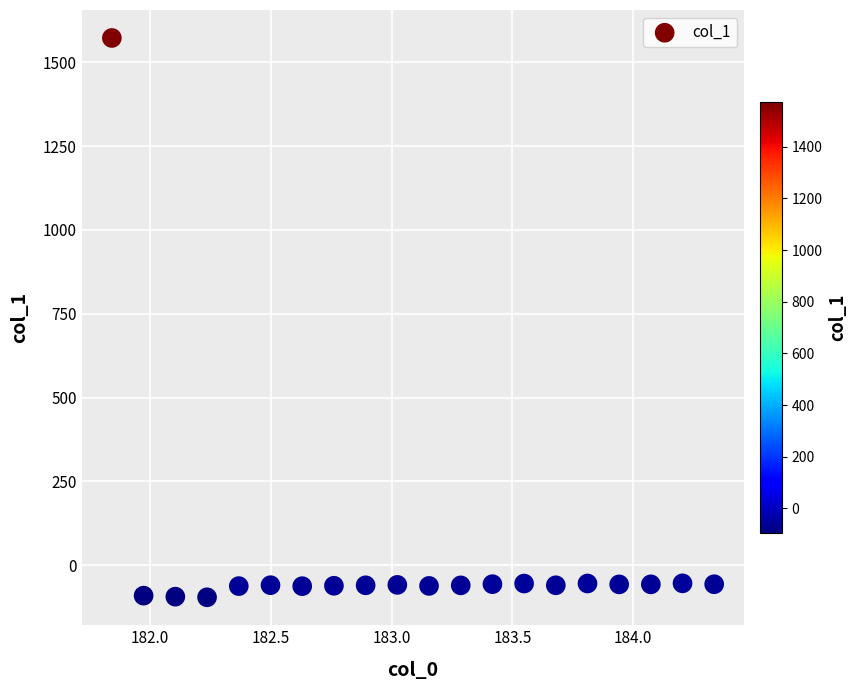

What is the range of X values (max minus min)?

2.5